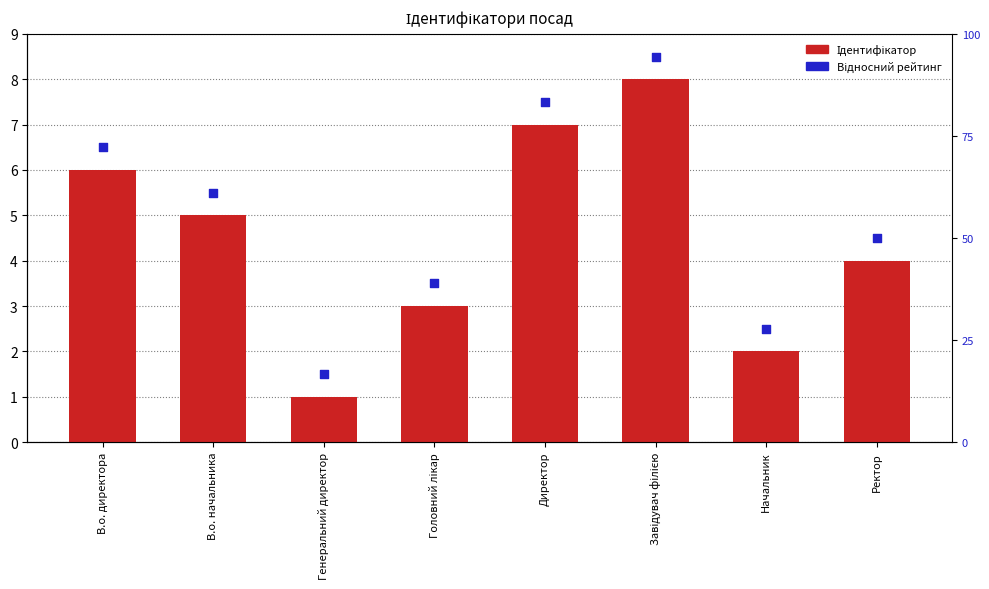

Which series has the largest total across all categories?

Відносний рейтинг